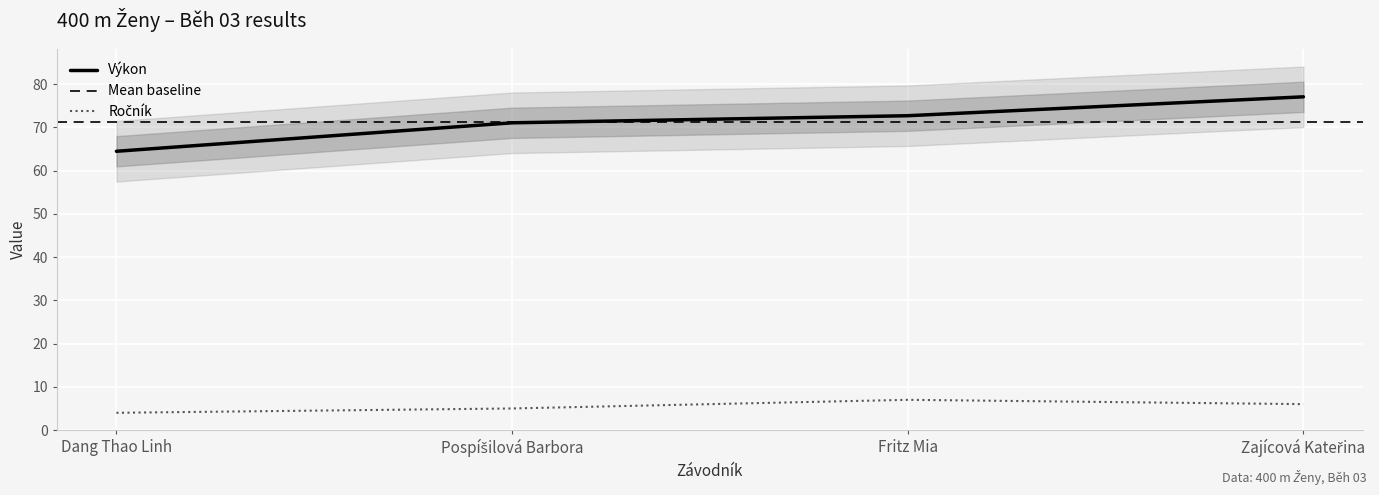

Which series changed the most between Pospíšilová Barbora and Fritz Mia?

Ročník